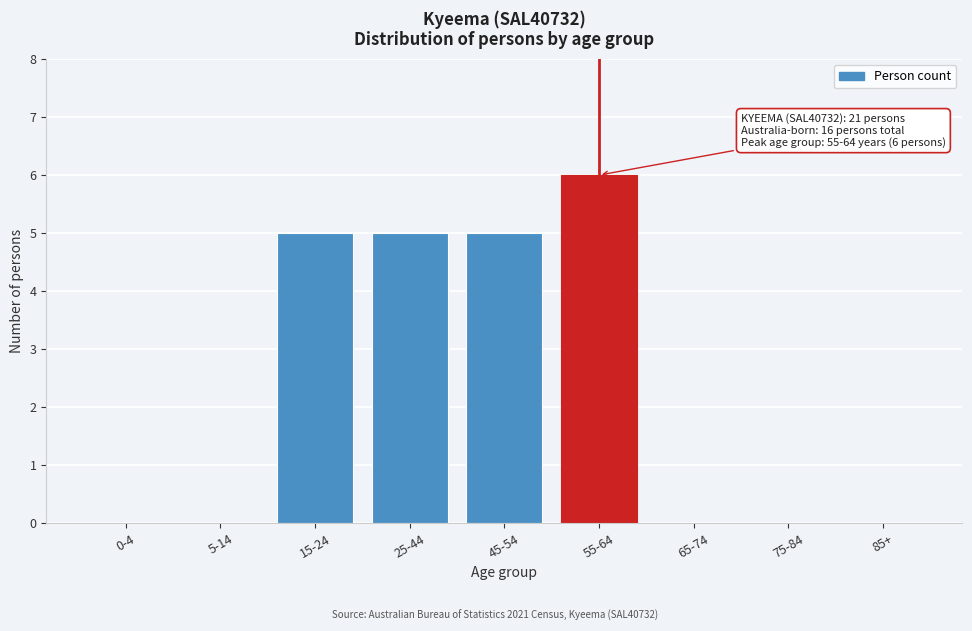

Reading left to right, extract all data points from this chart.

0-4=0	5-14=0	15-24=5	25-44=5	45-54=5	55-64=6	65-74=0	75-84=0	85+=0